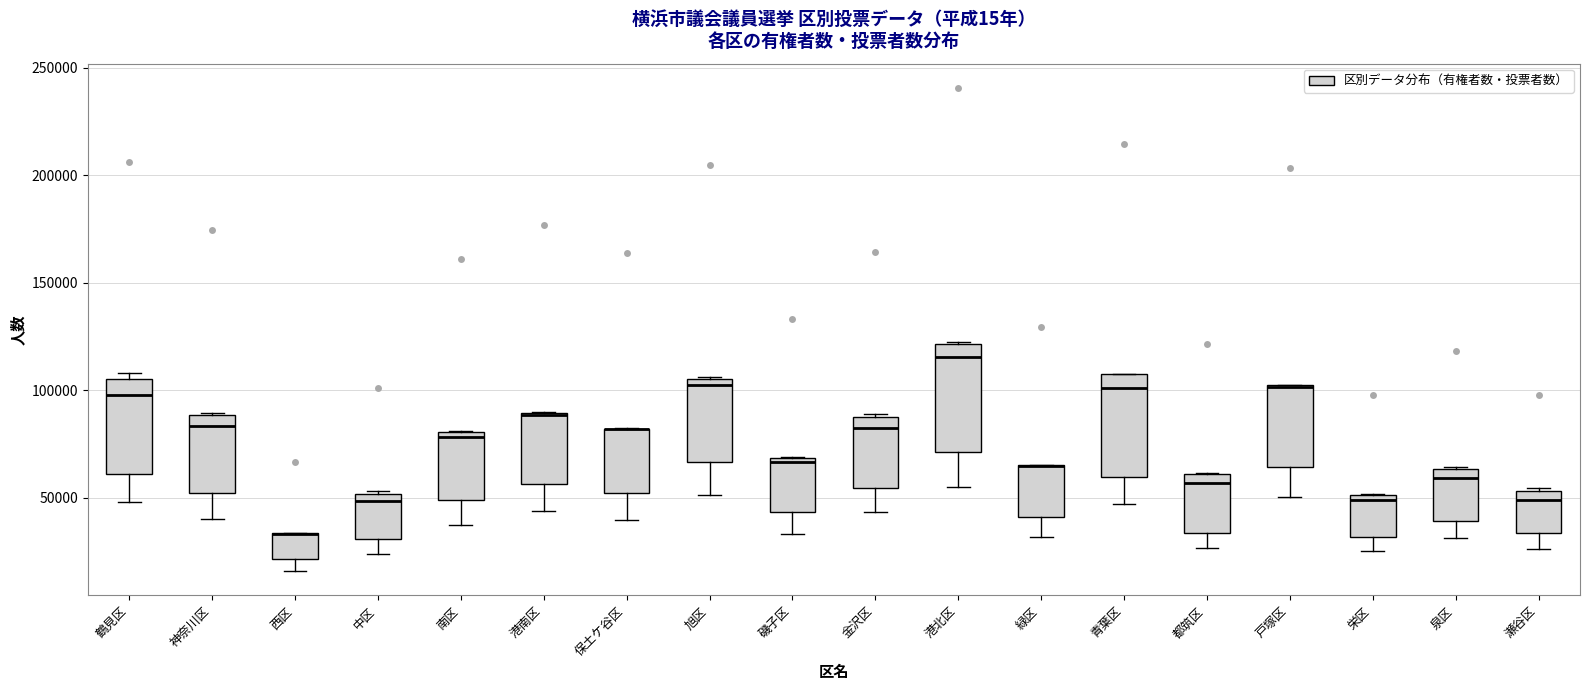

Reading left to right, read every box against the y-axis: the position of its median line, the range the box covers, and the ends of its whiskers. The values are not printed on the chart, so give them approximately, as read against the axis.

鶴見区: median 100000, box 60000 to 105000, whiskers 50000 to 110000
神奈川区: median 85000, box 50000 to 90000, whiskers 40000 to 90000
西区: median 35000 (drawn on the box's upper edge), box 20000 to 35000, whiskers 15000 to 35000
中区: median 50000 (just below the box's upper edge), box 30000 to 50000, whiskers 25000 to 55000
南区: median 80000 (just below the box's upper edge), box 50000 to 80000, whiskers 35000 to 80000
港南区: median 90000, box 55000 to 90000, whiskers 45000 to 90000
保土ケ谷区: median 80000 (drawn on the box's upper edge), box 50000 to 80000, whiskers 40000 to 80000
旭区: median 100000, box 65000 to 105000, whiskers 50000 to 105000
磯子区: median 65000, box 45000 to 70000, whiskers 35000 to 70000
金沢区: median 80000, box 55000 to 90000, whiskers 45000 to 90000
港北区: median 115000, box 70000 to 120000, whiskers 55000 to 120000
緑区: median 65000 (drawn on the box's upper edge), box 40000 to 65000, whiskers 30000 to 65000
青葉区: median 100000, box 60000 to 105000, whiskers 45000 to 110000
都筑区: median 55000, box 35000 to 60000, whiskers 25000 to 60000
戸塚区: median 100000 (drawn on the box's upper edge), box 65000 to 100000, whiskers 50000 to 105000
栄区: median 50000 (just below the box's upper edge), box 30000 to 50000, whiskers 25000 to 50000
泉区: median 60000, box 40000 to 65000, whiskers 30000 to 65000
瀬谷区: median 50000, box 35000 to 55000, whiskers 25000 to 55000